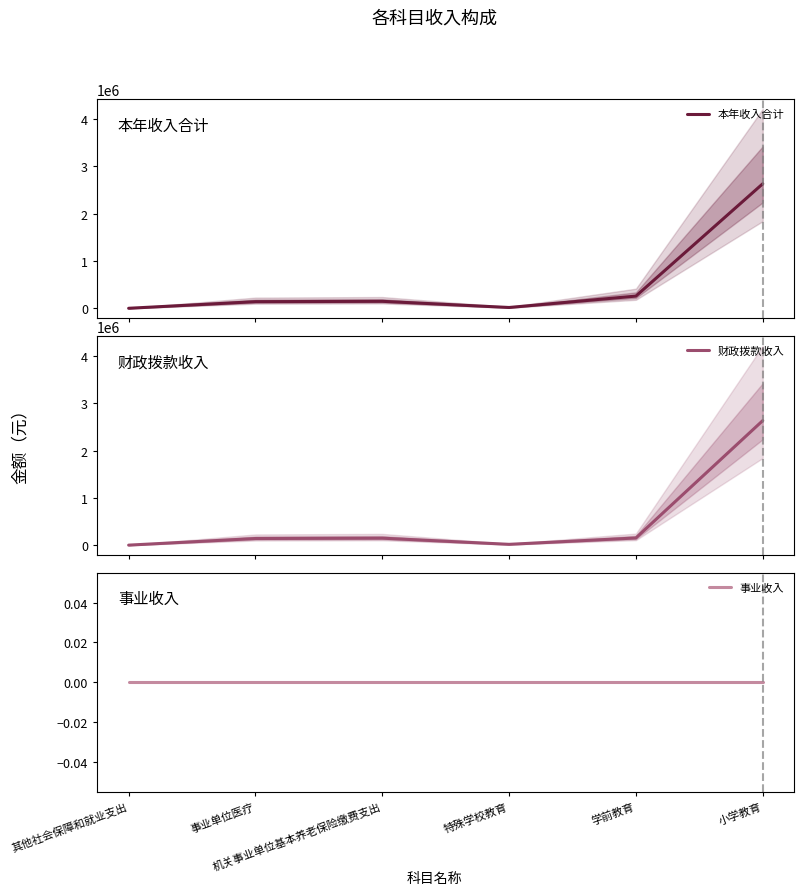

How many values in the 财政拨款收入 series are below 150688?

3